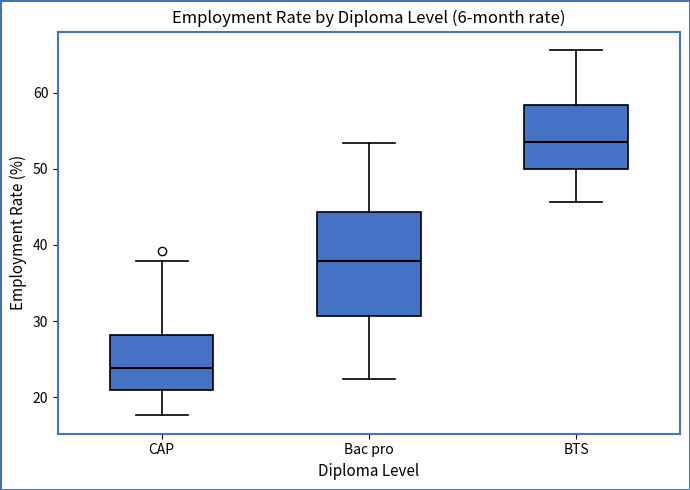

Where does the upper whisker of the box for CAP end on the y-axis? The values are not printed on the chart, so give them approximately, as read against the axis.

38